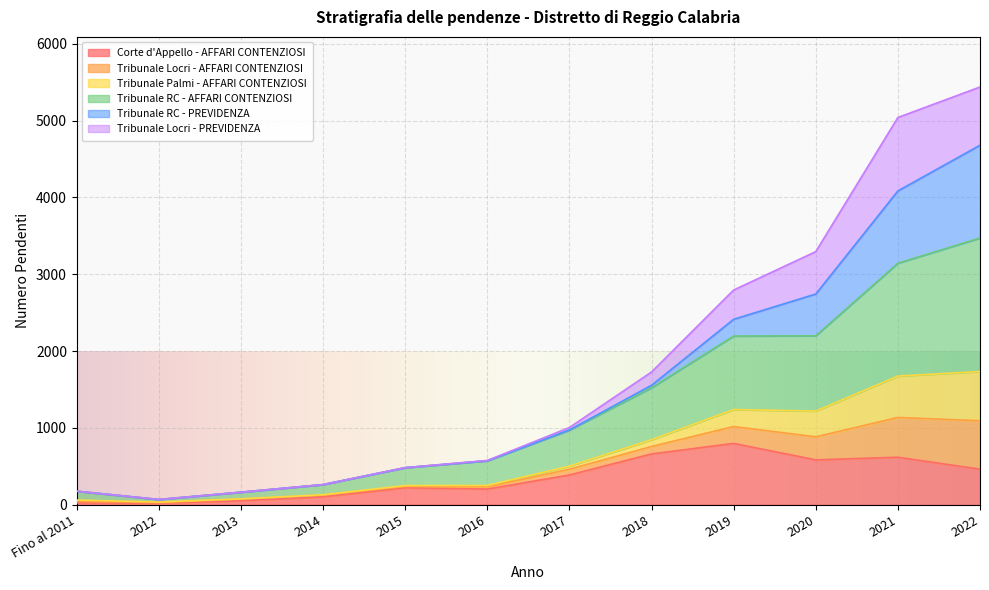

How many lines are shown in the chart?

6